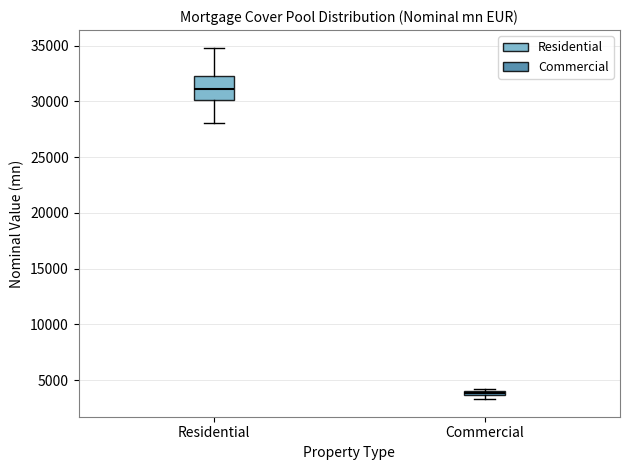

Which box has the lowest median line?

Commercial